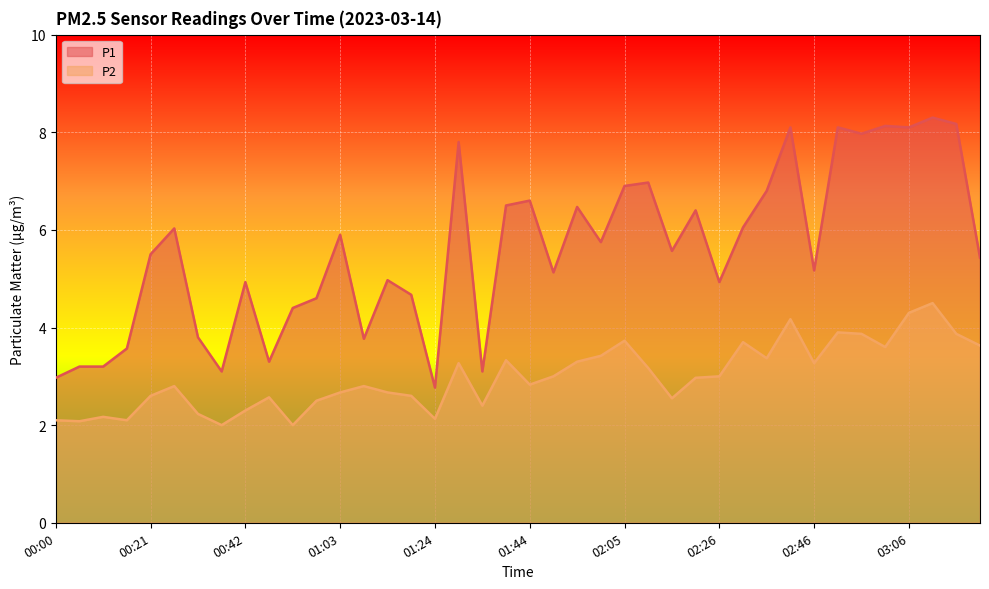

What is the label of the 21st point from the left?

01:44